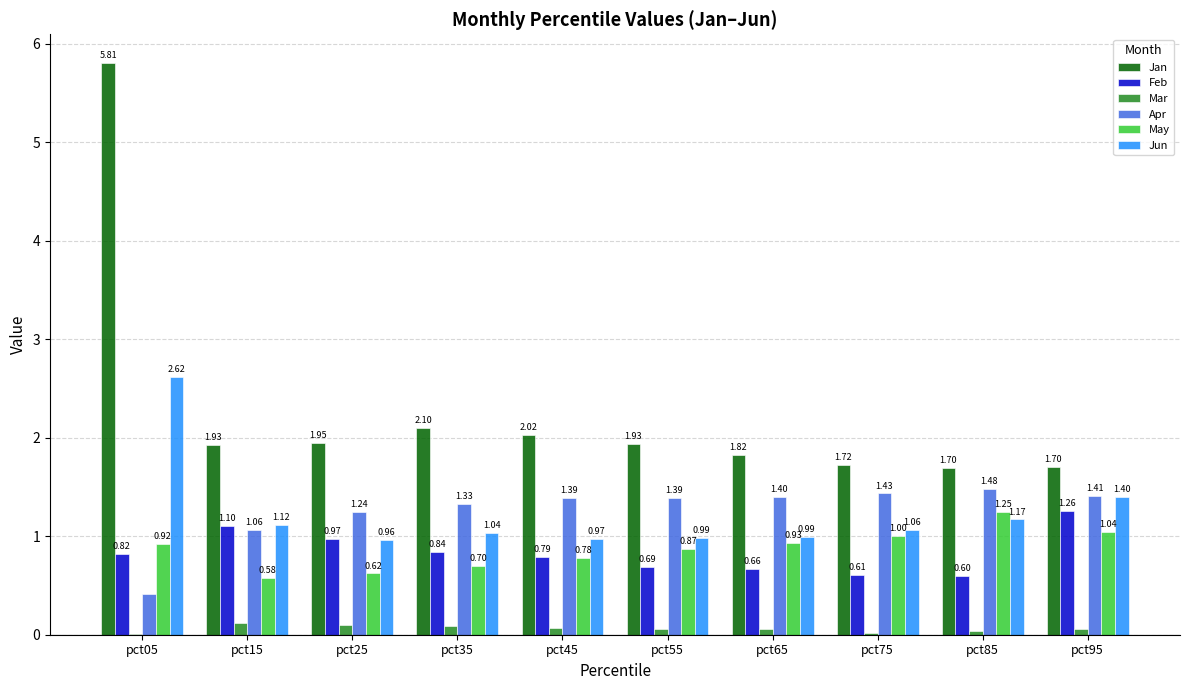

What are all the series names shown in the legend?

Jan, Feb, Mar, Apr, May, Jun